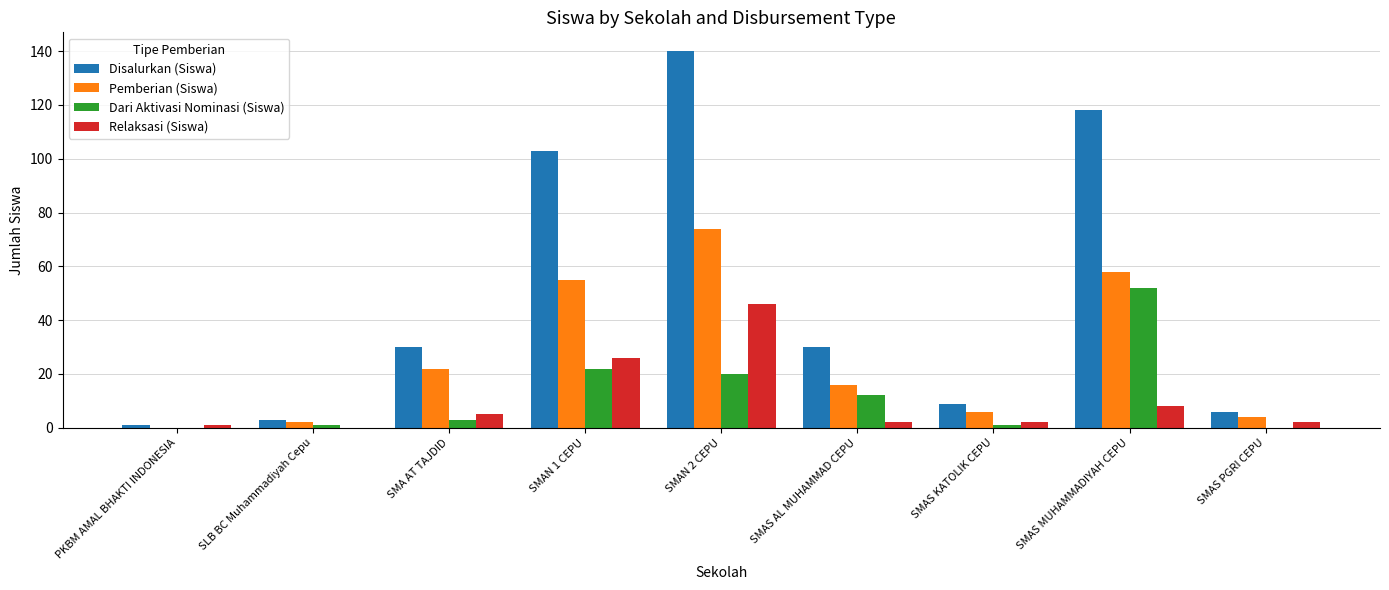

At which category is the sum across all series the highest?

SMAN 2 CEPU